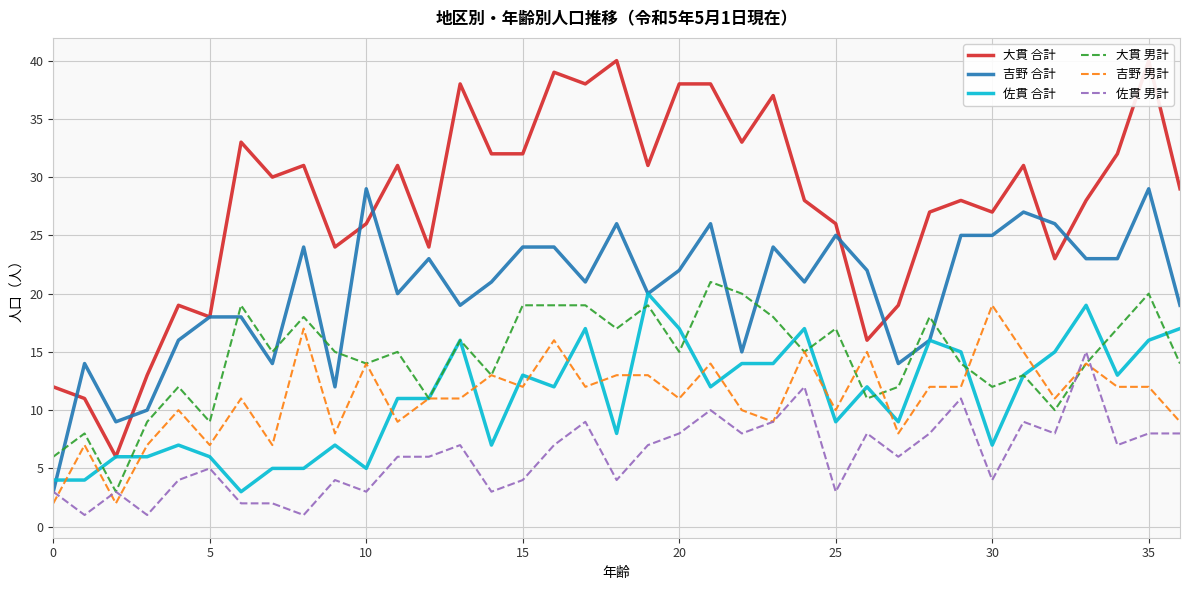

In 大貫 男計, how many points are higher than both neighbors (excluding endpoints)?

12